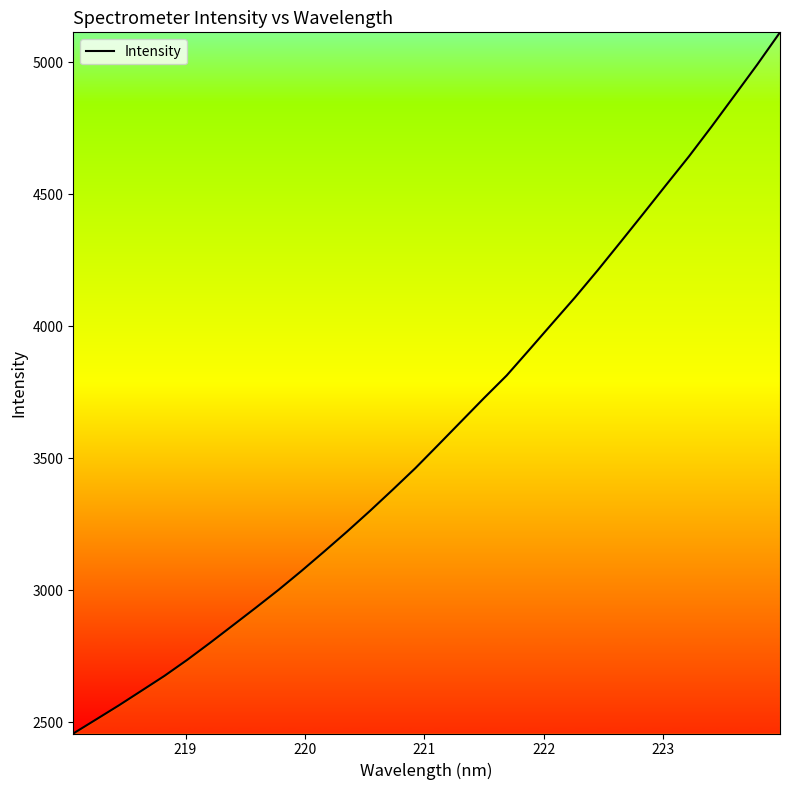

What is the difference between the maximum and minimum values?

2656.4